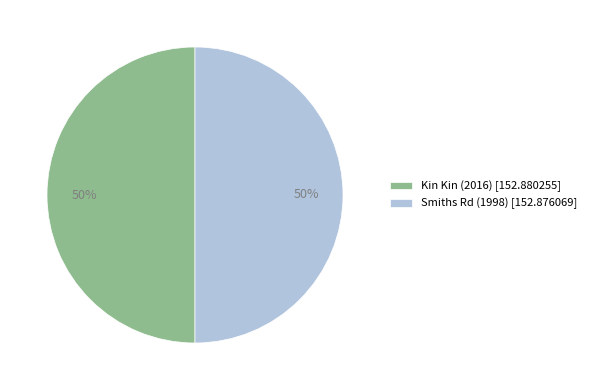

True or false: Smiths Rd (1998) accounts for 45% of the total.

False